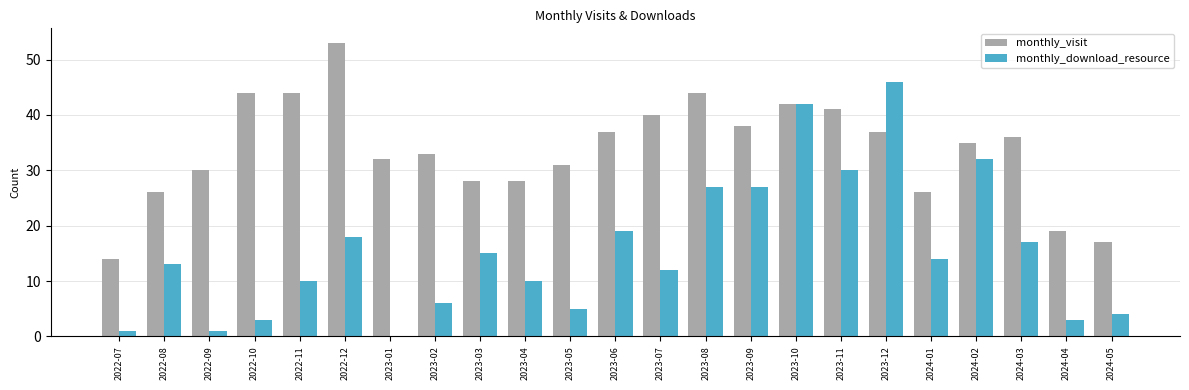

Reading left to right, transcribe all the data shown in this chart.

monthly_visit: 2022-07=14	2022-08=26	2022-09=30	2022-10=44	2022-11=44	2022-12=53	2023-01=32	2023-02=33	2023-03=28	2023-04=28	2023-05=31	2023-06=37	2023-07=40	2023-08=44	2023-09=38	2023-10=42	2023-11=41	2023-12=37	2024-01=26	2024-02=35	2024-03=36	2024-04=19	2024-05=17
monthly_download_resource: 2022-07=1	2022-08=13	2022-09=1	2022-10=3	2022-11=10	2022-12=18	2023-01=0	2023-02=6	2023-03=15	2023-04=10	2023-05=5	2023-06=19	2023-07=12	2023-08=27	2023-09=27	2023-10=42	2023-11=30	2023-12=46	2024-01=14	2024-02=32	2024-03=17	2024-04=3	2024-05=4